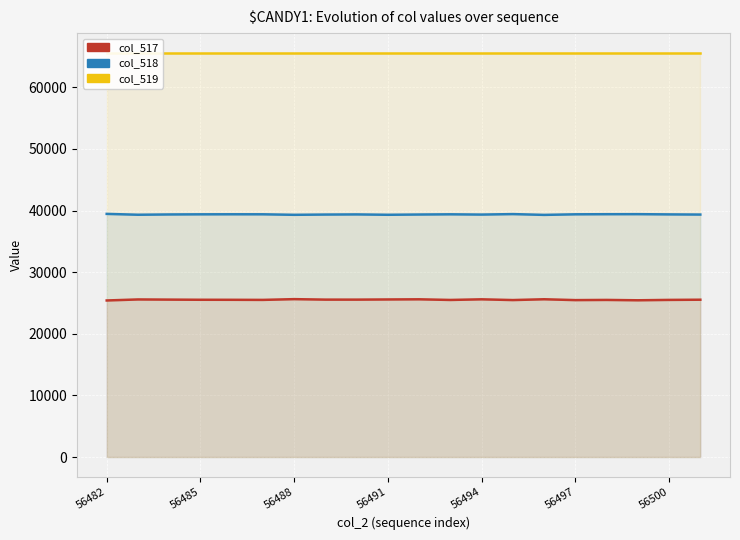

At which category is the sum across all series the highest?

10